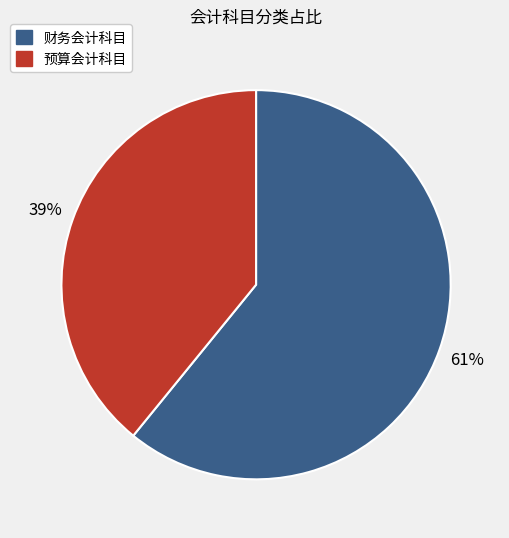

To the nearest percent, what is the difference between the largest and smallest slice percentages?

22%